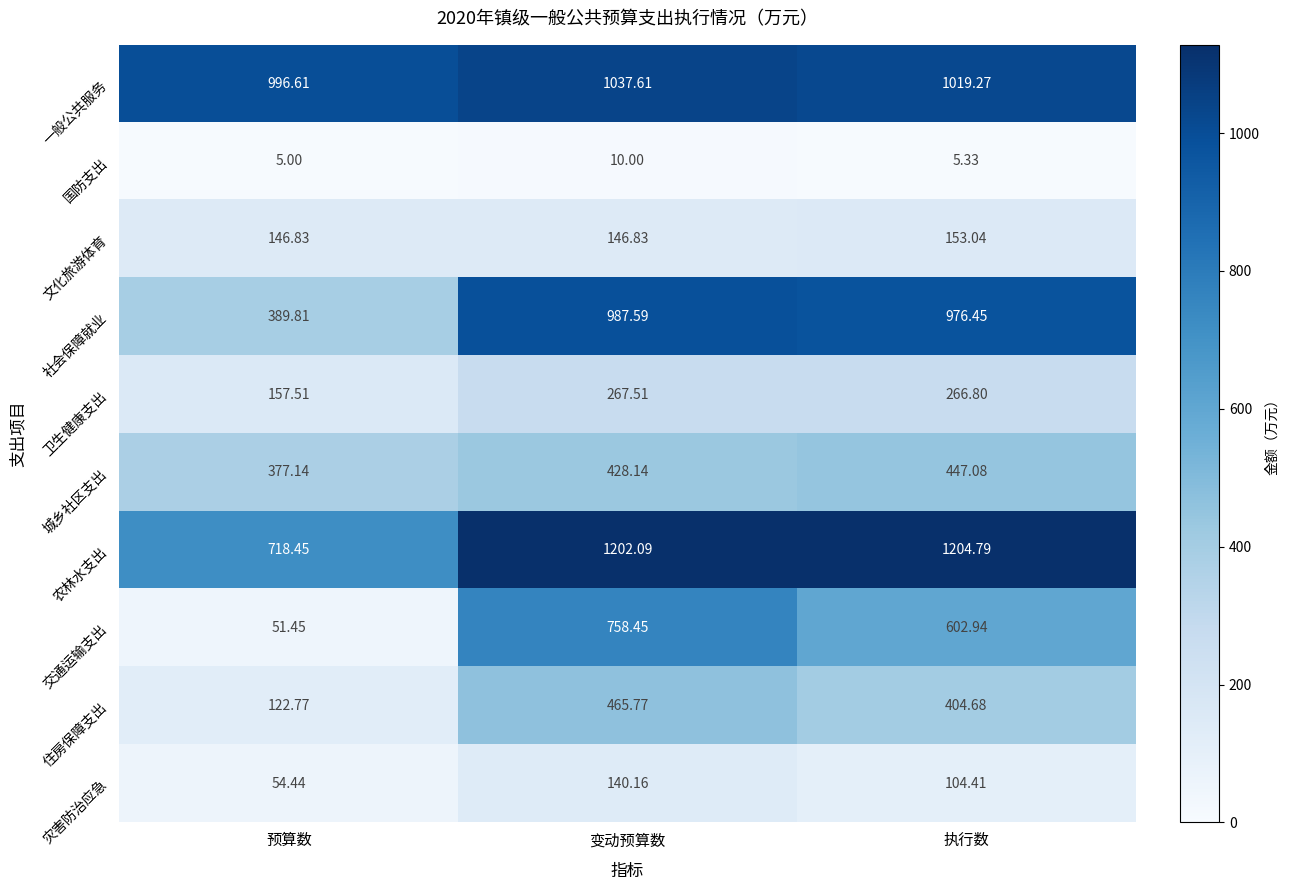

Where is 城乡社区支出 nearest to the value 412?

变动预算数